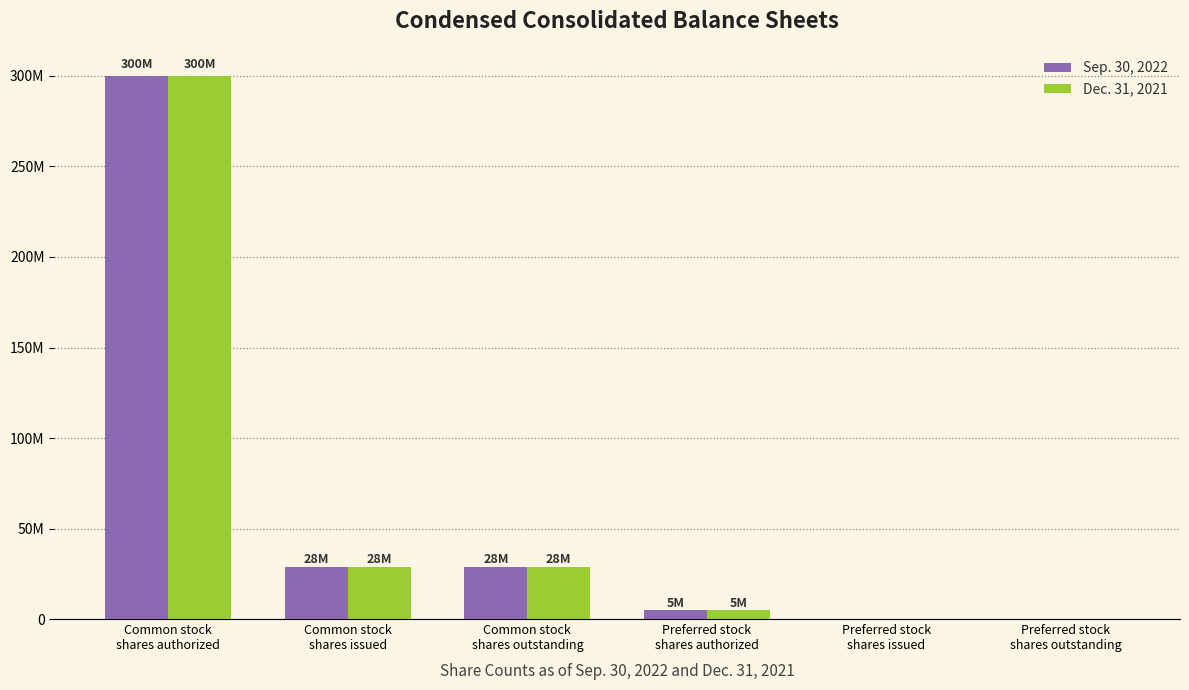

Which category has the highest value across all series?

Common stock
shares authorized